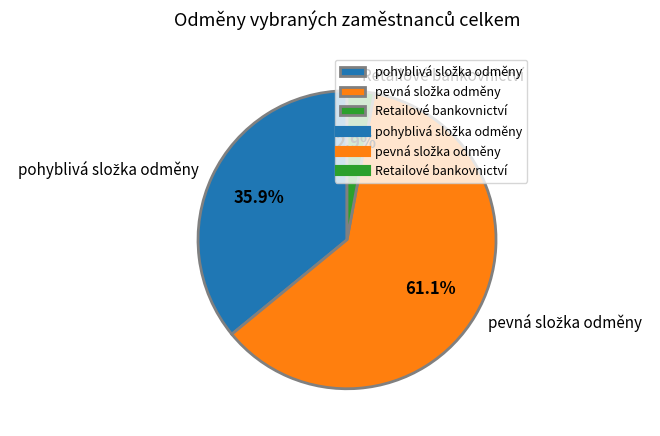

Does Retailové bankovnictví account for over 50% of the chart?

No